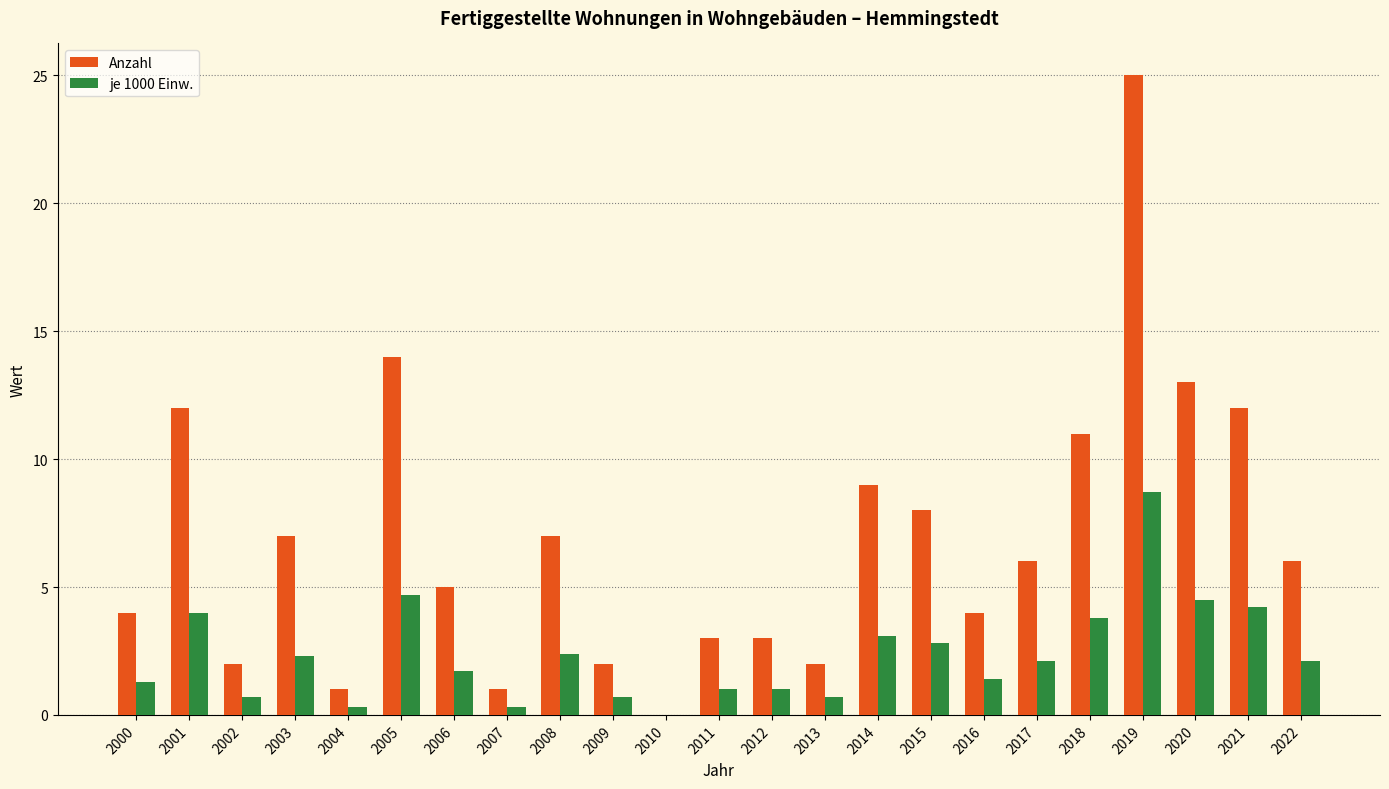

Which series changed the most between 2003 and 2010?

Anzahl